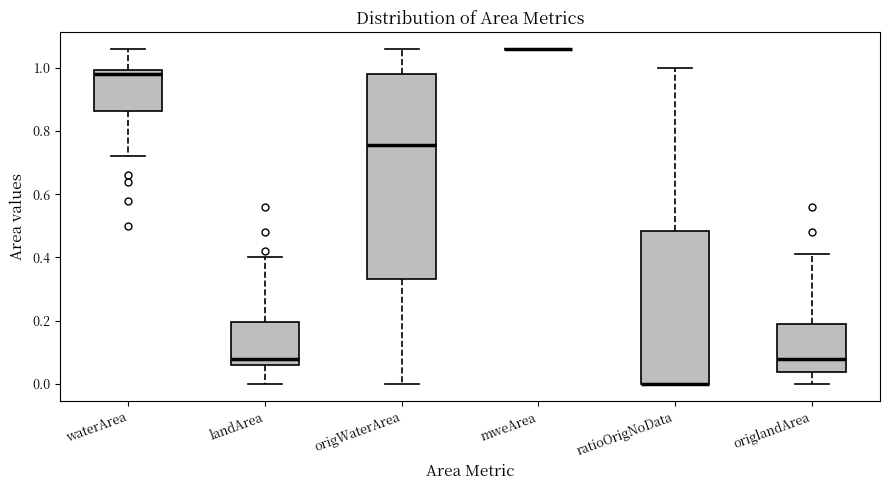

Reading left to right, read every box against the y-axis: the position of its median line, the range the box covers, and the ends of its whiskers. The values are not printed on the chart, so give them approximately, as read against the axis.

waterArea: median 0.98, box 0.86 to 1.00, whiskers 0.72 to 1.06
landArea: median 0.08, box 0.06 to 0.20, whiskers 0.00 to 0.40
origWaterArea: median 0.76, box 0.34 to 0.98, whiskers 0.00 to 1.06
mweArea: box collapsed to a line at 1.06, whiskers 1.06 to 1.06
ratioOrigNoData: median 0.00 (drawn on the box's lower edge), box 0.00 to 0.48, whiskers 0.00 to 1.00
origlandArea: median 0.08, box 0.04 to 0.20, whiskers 0.00 to 0.42